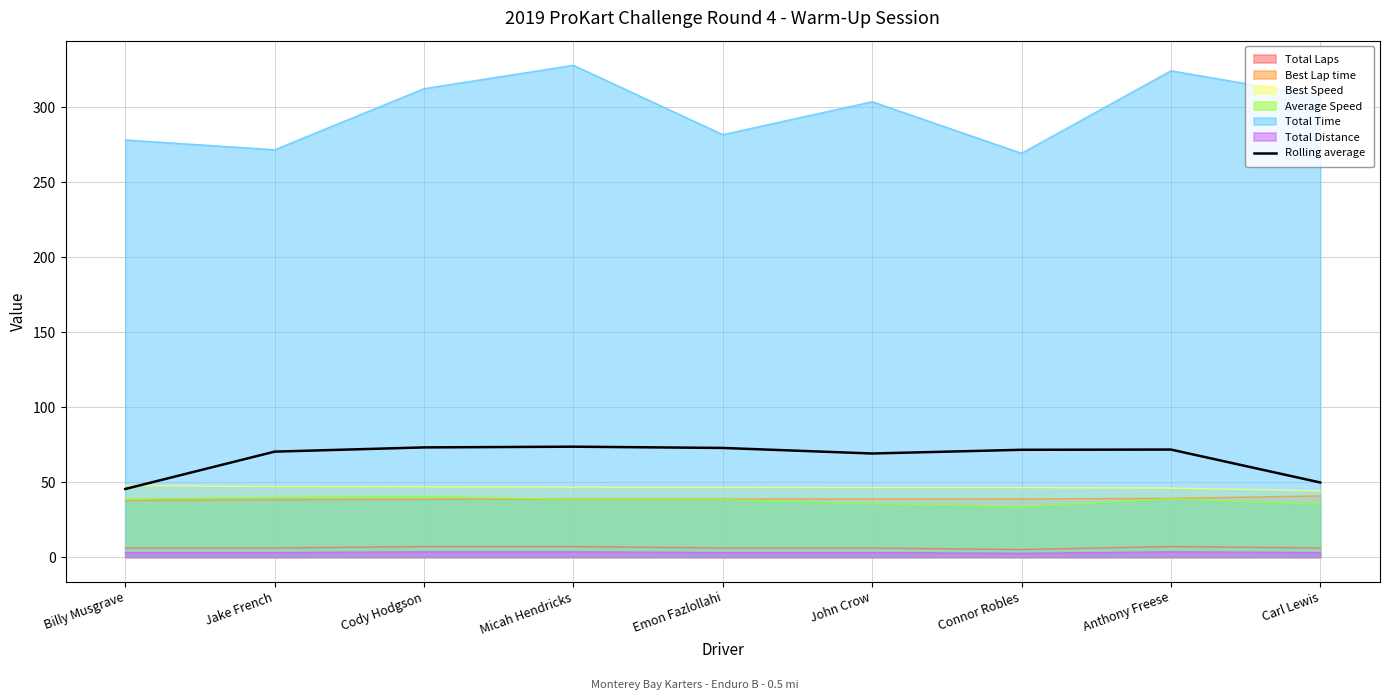

Approximately how many times larger is the value at Carl Lewis compared to Connor Robles?

0.7